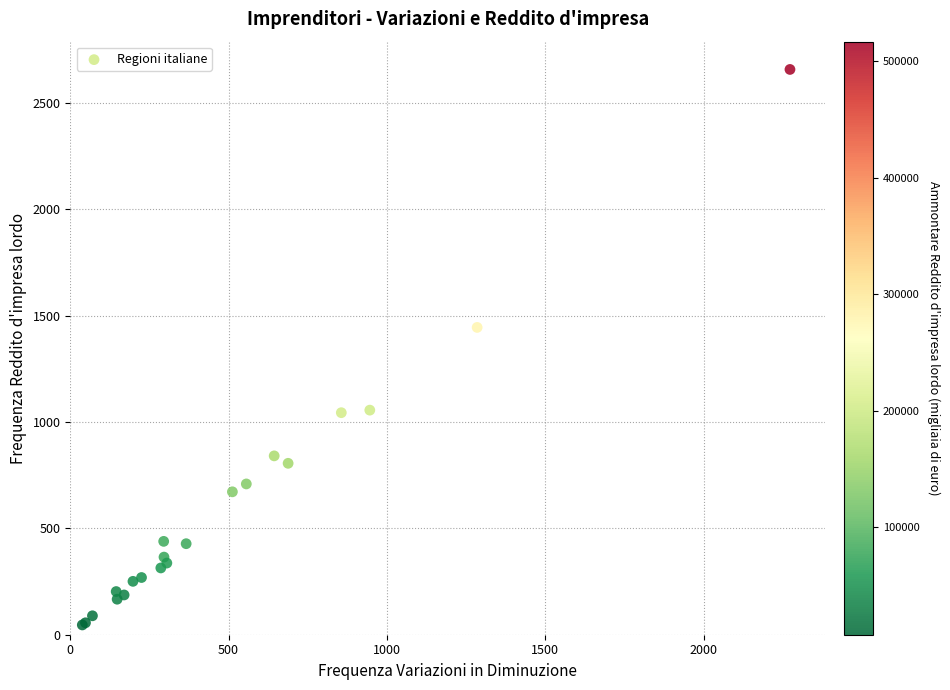

What Y value in the scatter plot is closest to 1352?

1445